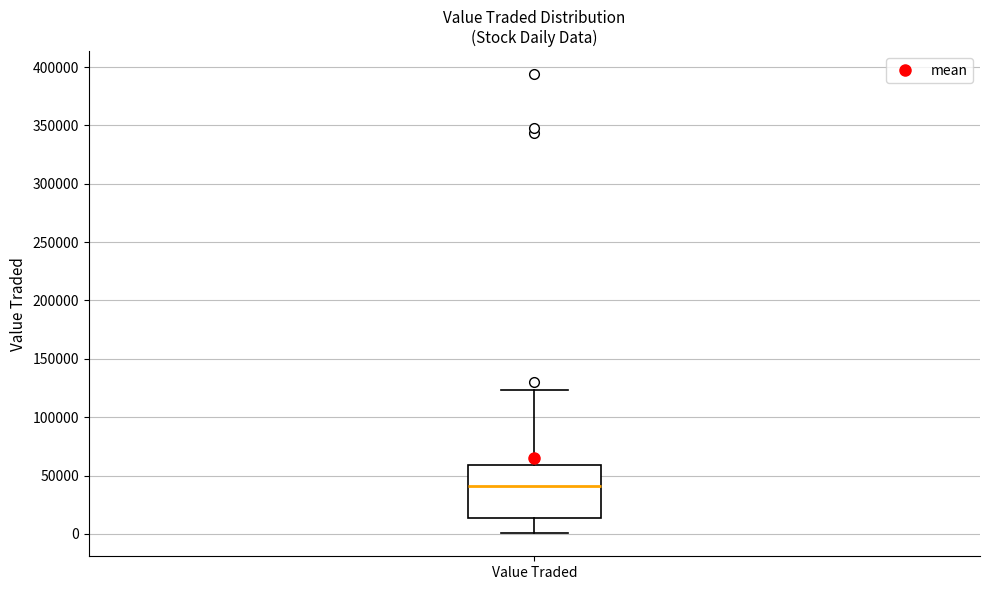

Where is the upper edge of the box for Value Traded on the y-axis? The values are not printed on the chart, so give them approximately, as read against the axis.

60000